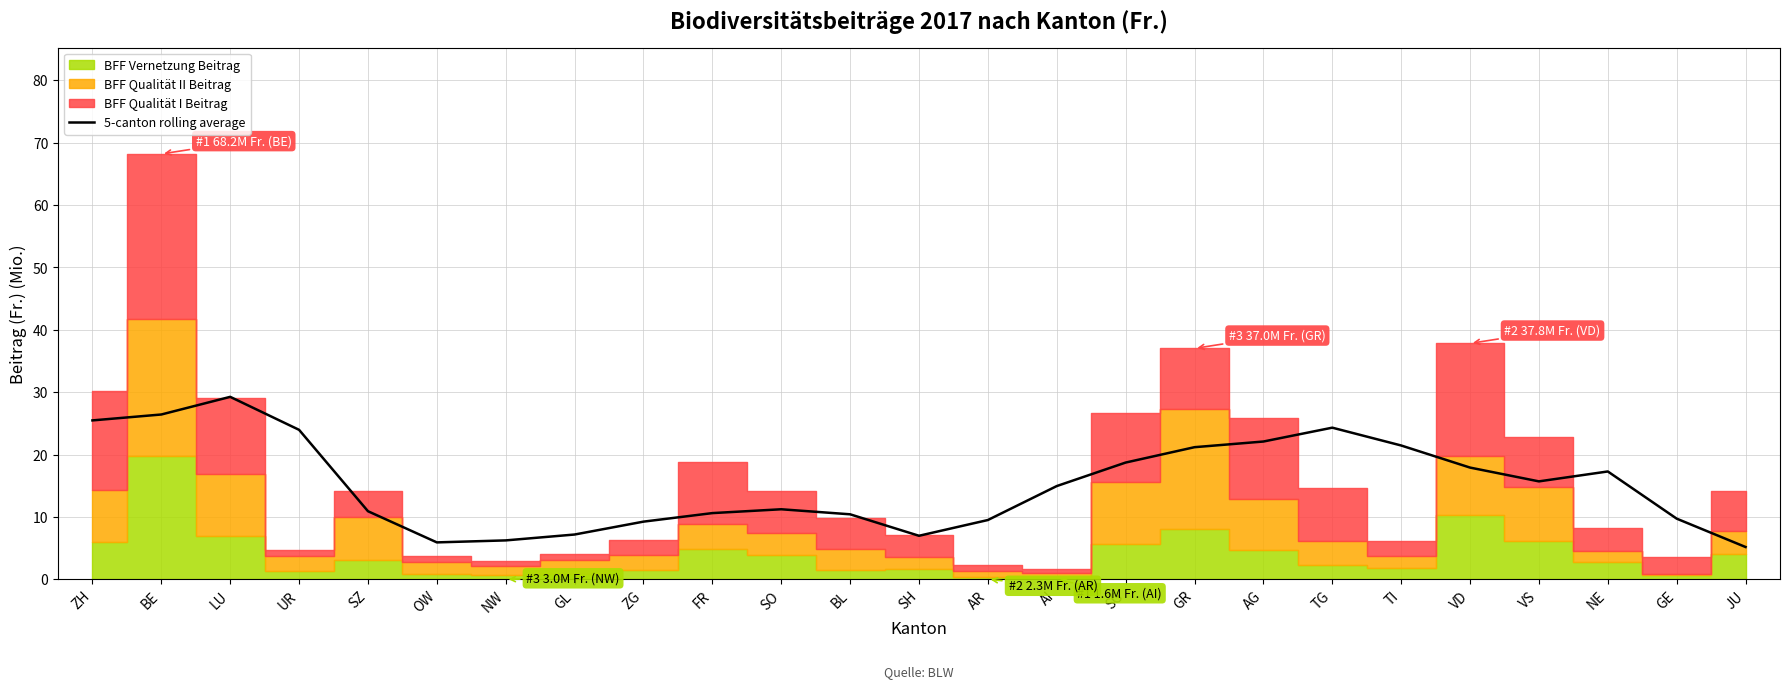

Rank the categories by value from highest to lowest.

LU, BE, ZH, TG, UR, AG, TI, GR, SG, VD, NE, VS, AI, SO, SZ, FR, BL, GE, AR, ZG, GL, SH, NW, OW, JU